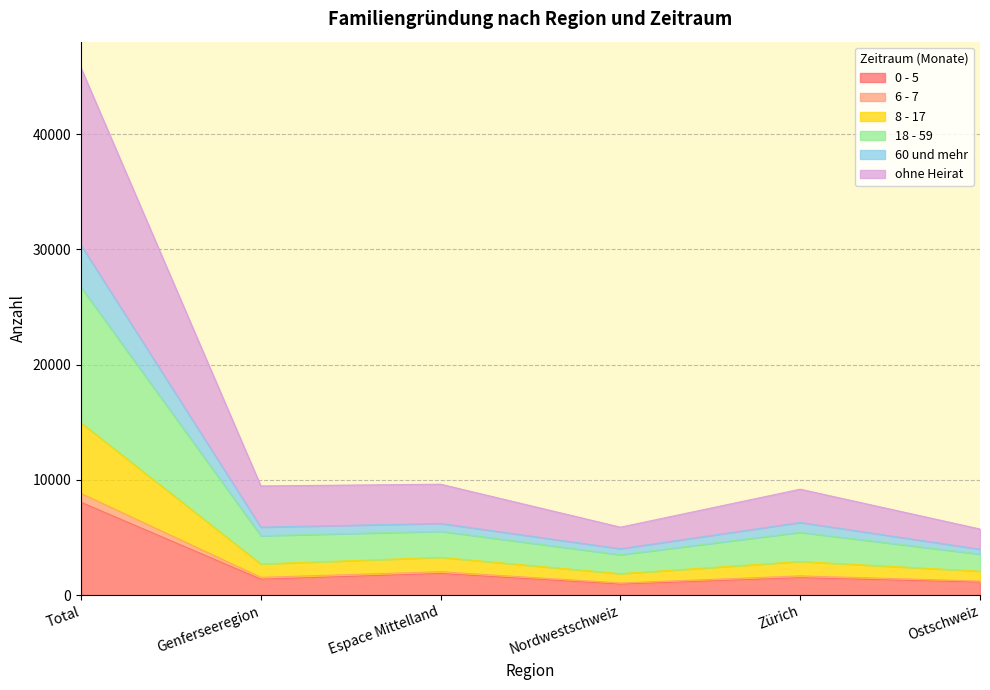

True or false: ohne Heirat and 60 und mehr cross at least once.

False